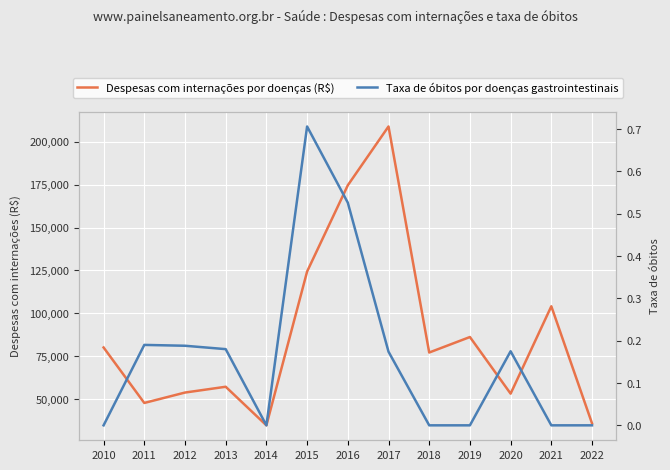

True or false: Despesas com internações por doenças (R$) and Taxa de óbitos por doenças gastrointestinais intersect in this chart.

False